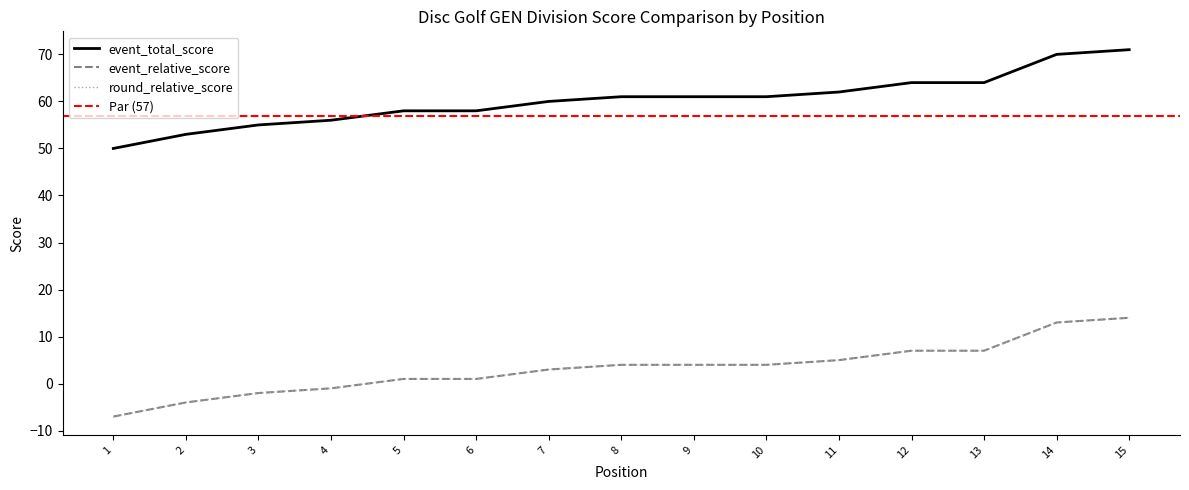

At which label is round_relative_score closest to 3?

7